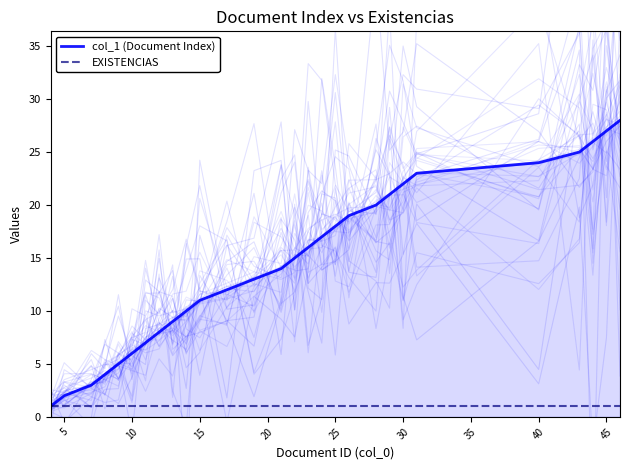

What is the value of the EXISTENCIAS point at the 14th from the left?

1